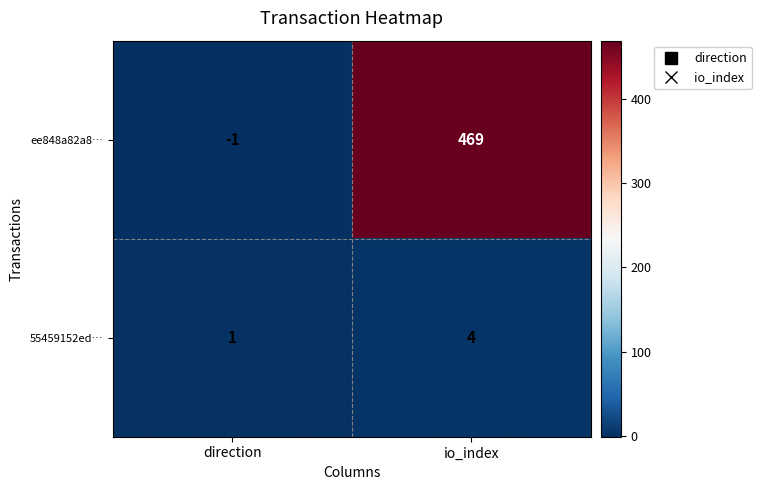

What is the difference between the maximum and minimum values in the 55459152ed… series?

3